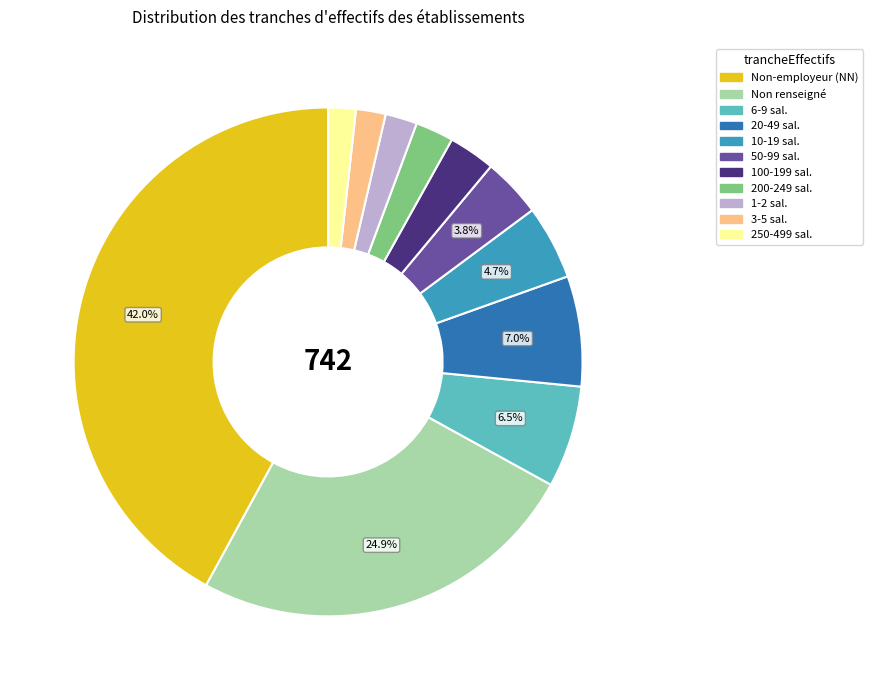

Which slice is the largest?

Non-employeur (NN)